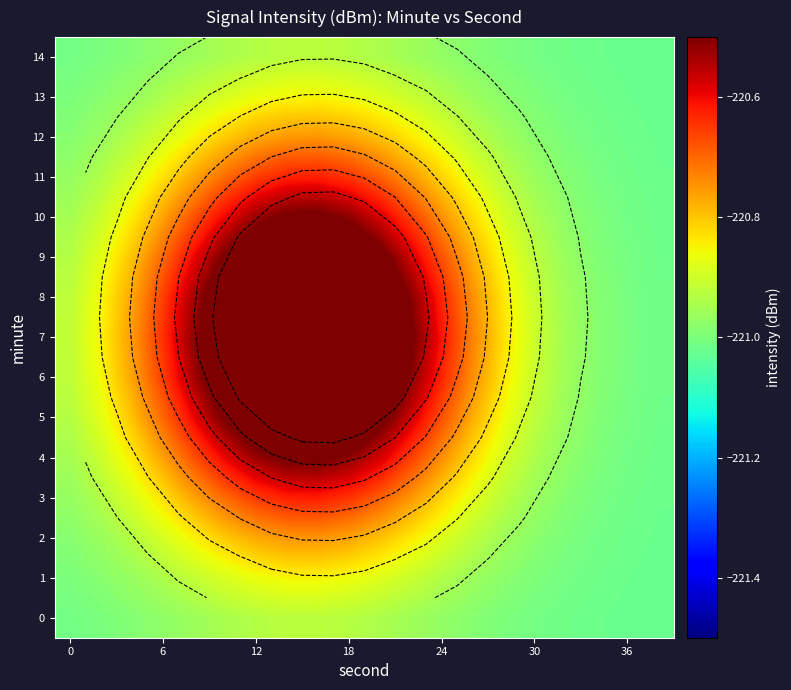

What is the difference between the second highest and minimum values in the 14 series?

0.1